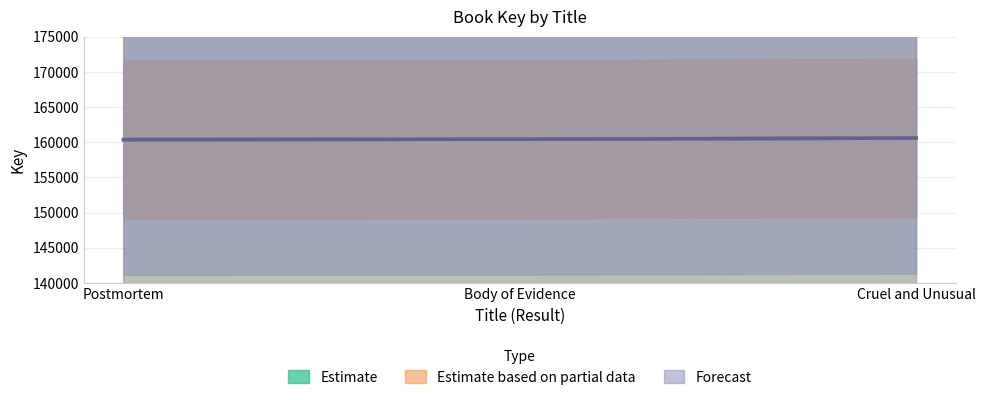

Reading right to left, extract all data points from this chart.

Estimate: 160585	160428	160372
Estimate based on partial data: 160585	160428	160372
Forecast: 160585	160428	160372